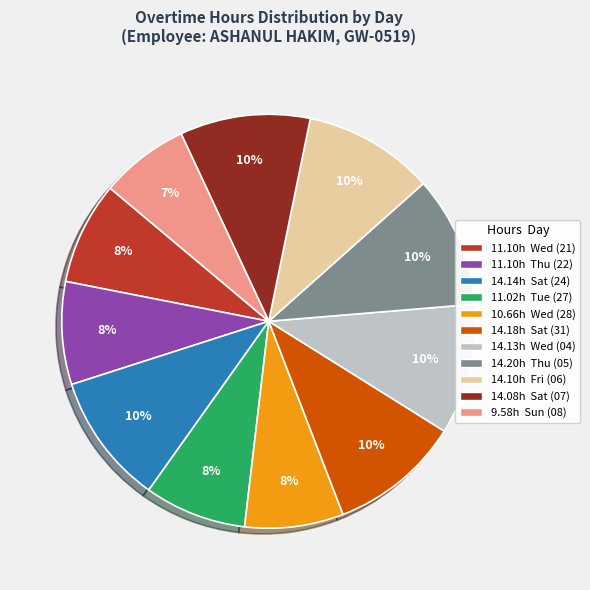

To the nearest percent, what is the difference between the largest and smallest slice percentages?

3%